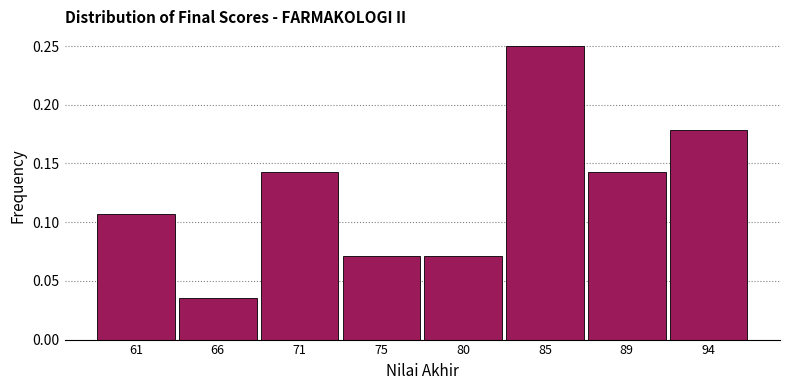

The value at 71 is 0.0. True or false?

False